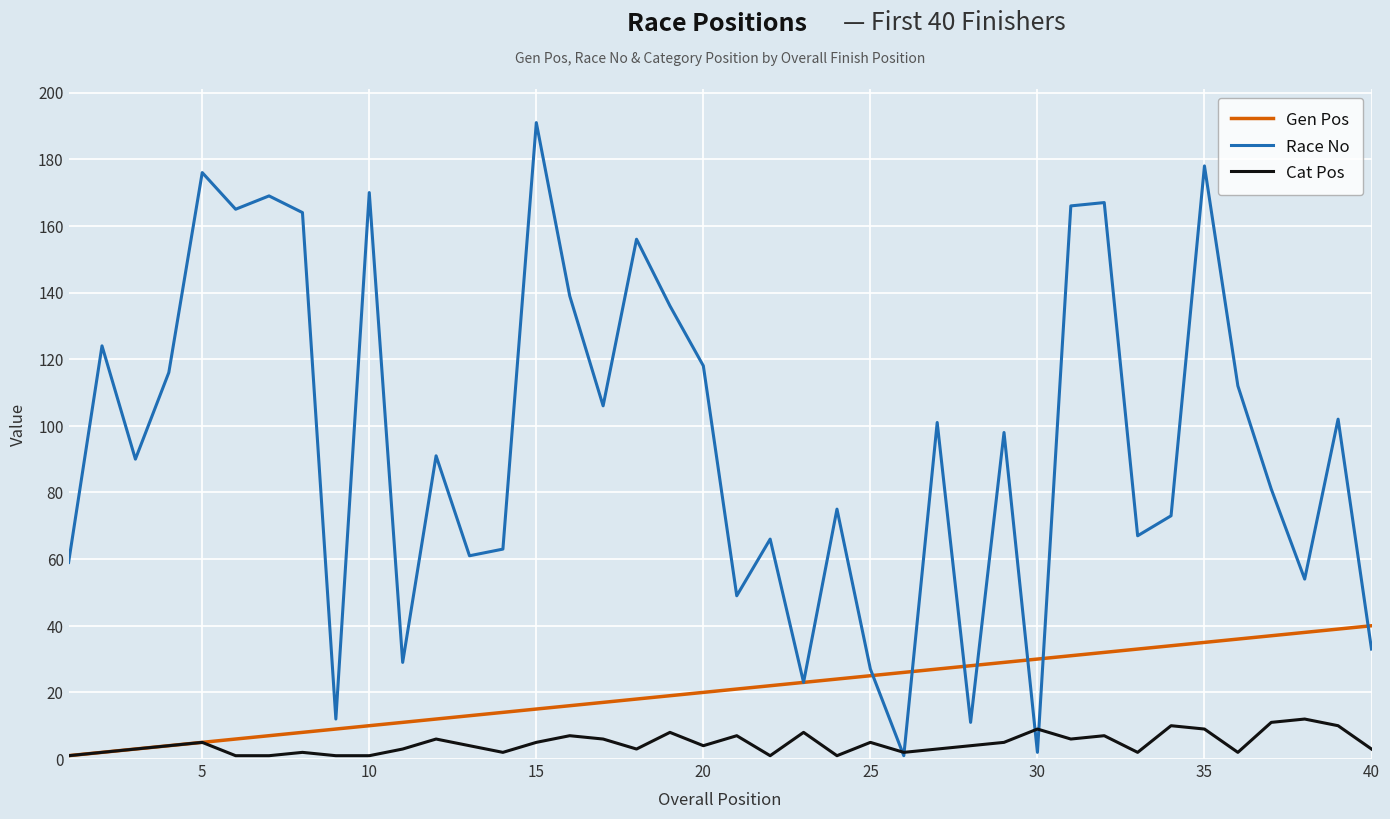

Rank the series by their average value, from lowest to highest.

Cat Pos, Gen Pos, Race No